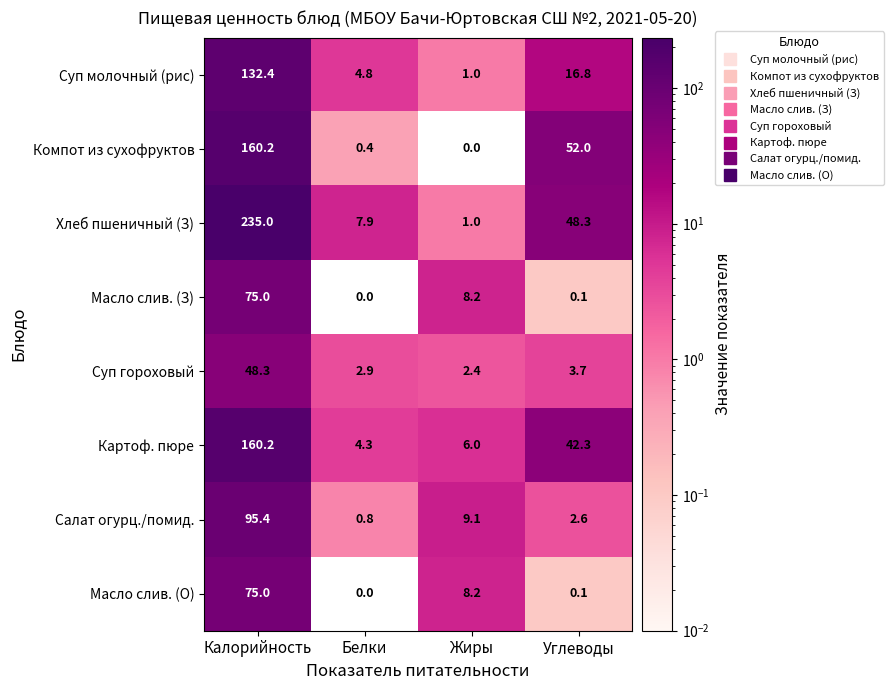

What is the sum of the Компот из сухофруктов values at Углеводы and Белки?

52.4